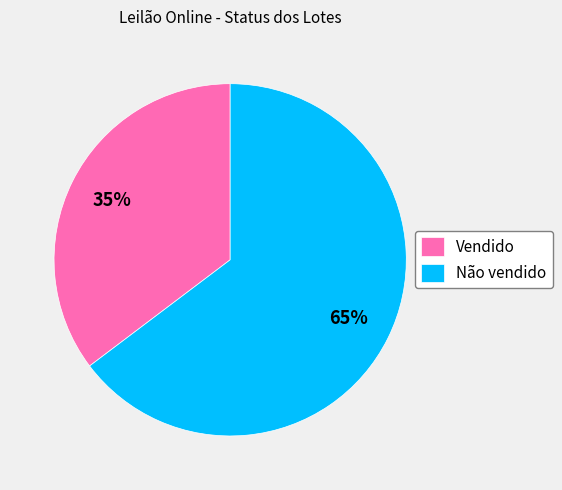

What percentage is the Não vendido slice, to the nearest percent?

65%